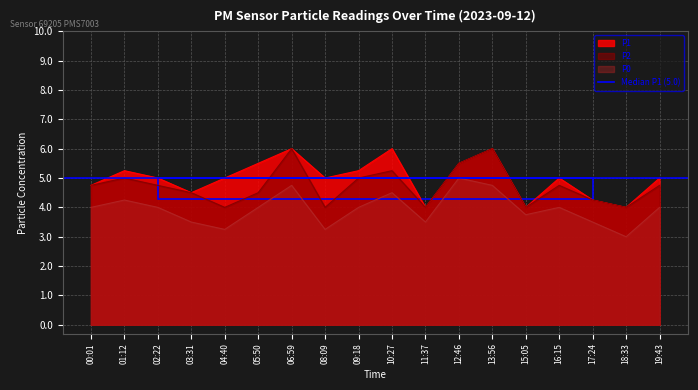

What is the average value of the P0 series?

3.9